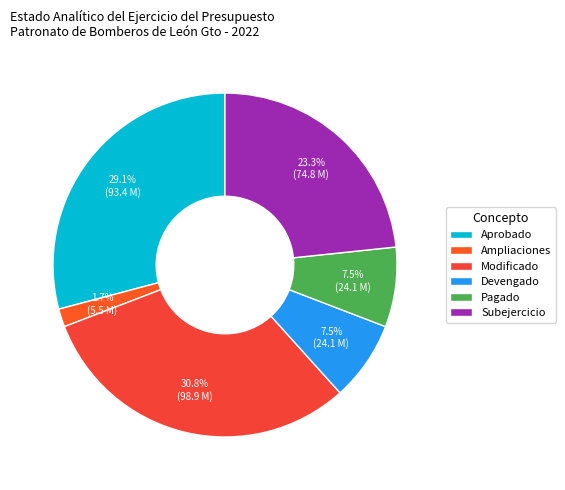

Is it true that Subejercicio is 23% of the pie?

True